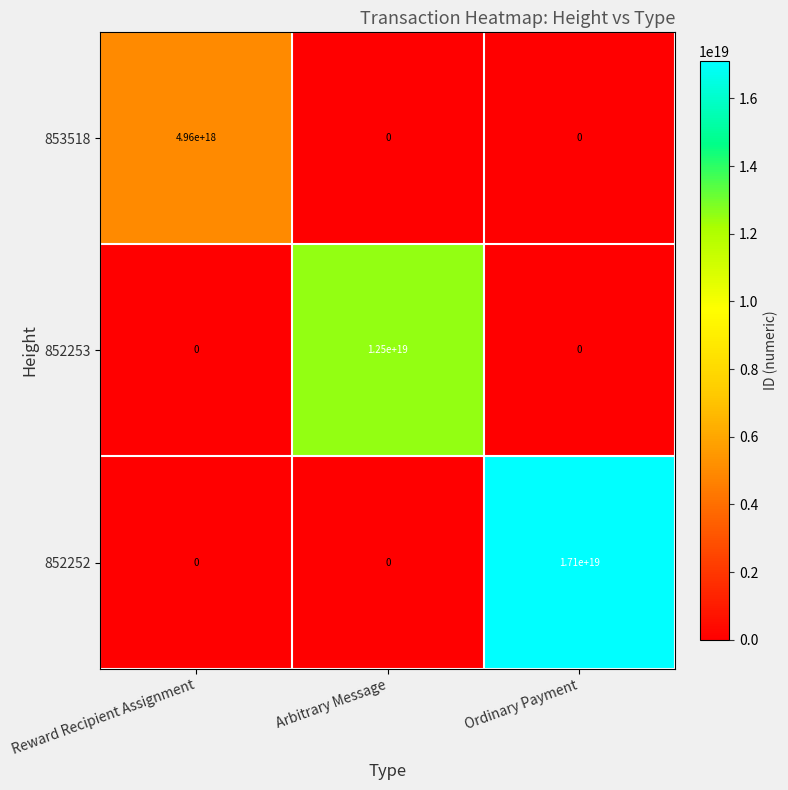

Rank the series by their average value, from highest to lowest.

852252, 852253, 853518